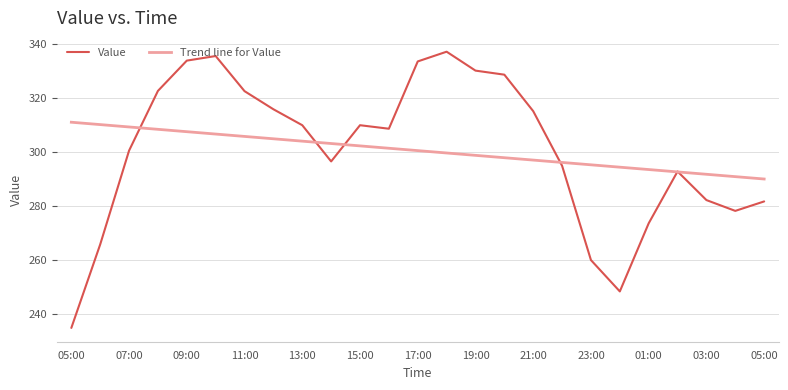

Which series has the largest range (max minus min)?

Value